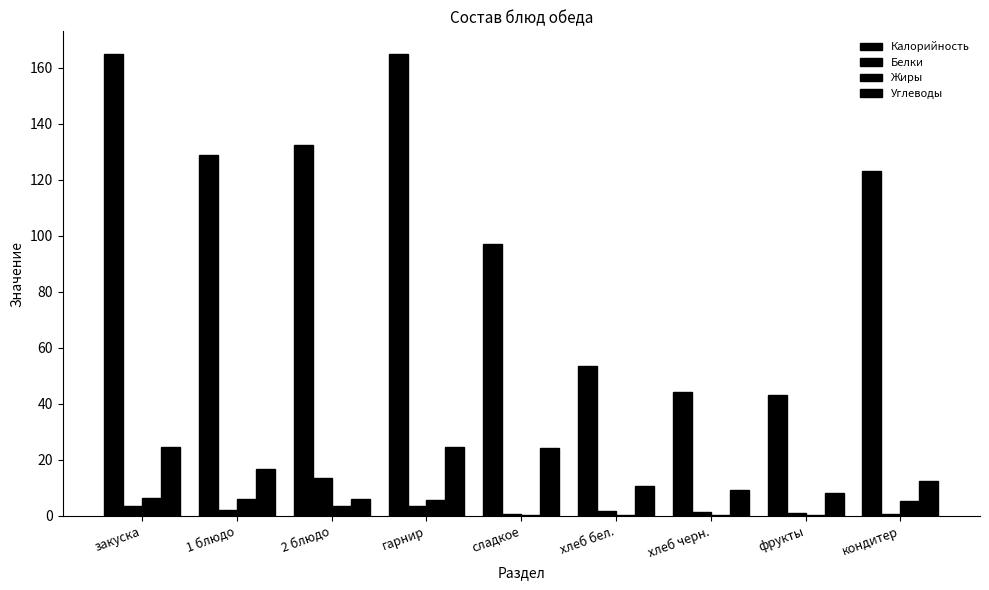

What is the value of the Углеводы bar at the 5th from the left?

24.1